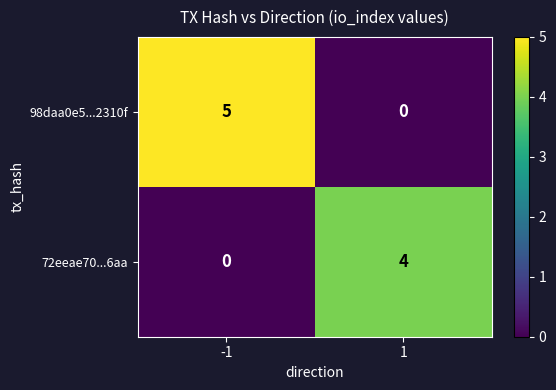

Which series has the widest spread of values?

98daa0e5...2310f